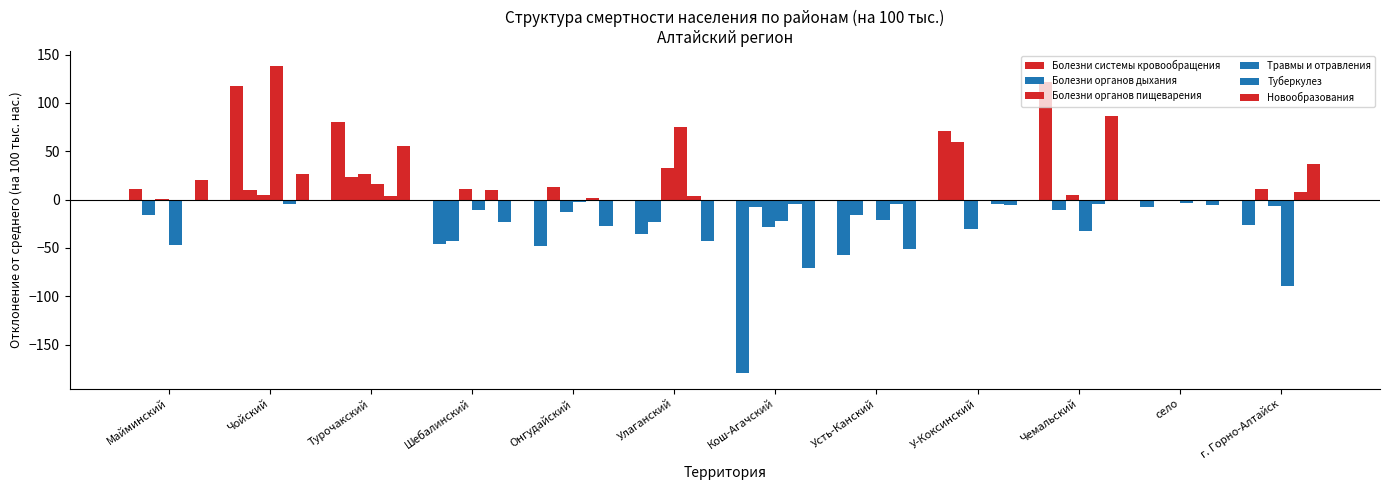

True or false: Травмы и отравления has a value of -2.8 at Онгудайский.

True